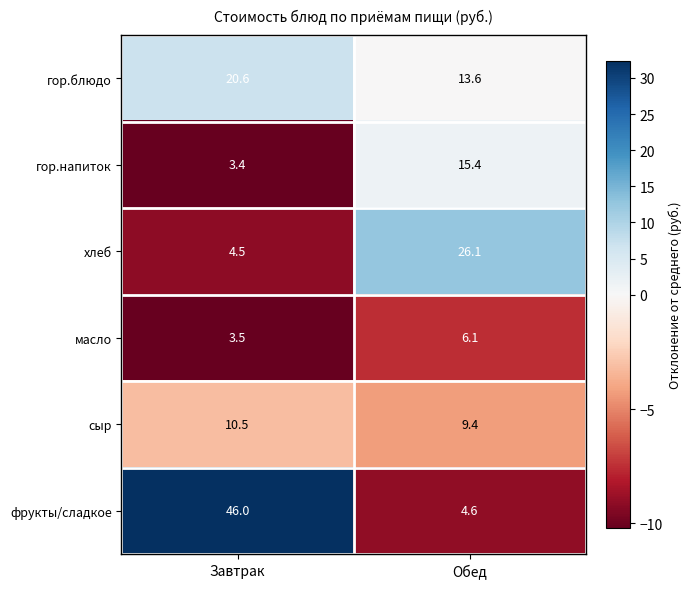

Reading left to right, transcribe all the data shown in this chart.

гор.блюдо: Завтрак=20.6	Обед=13.6
гор.напиток: Завтрак=3.4	Обед=15.4
хлеб: Завтрак=4.5	Обед=26.1
масло: Завтрак=3.5	Обед=6.1
сыр: Завтрак=10.5	Обед=9.4
фрукты/сладкое: Завтрак=46.0	Обед=4.6